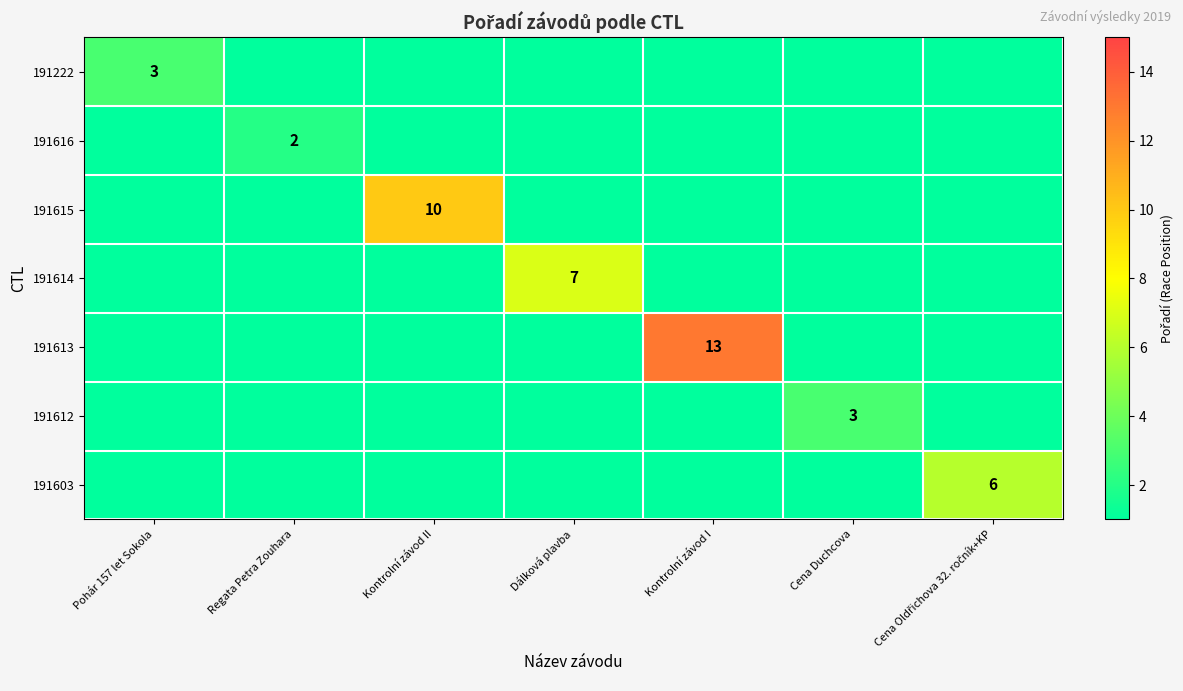

True or false: 191616 has a value of 2 at Regata Petra Zouhara.

True